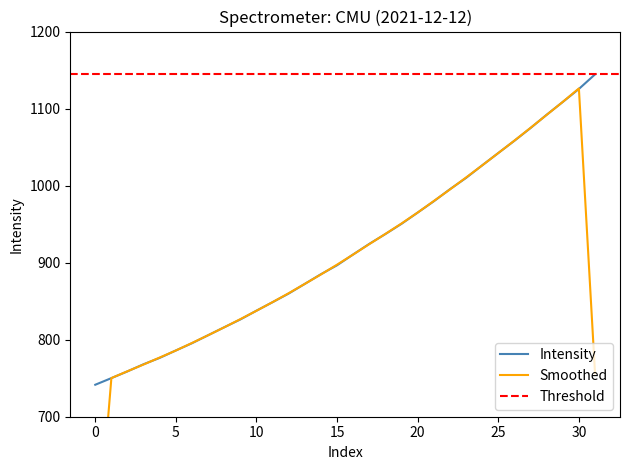

The value of Intensity at 20 is 965.0. True or false?

True